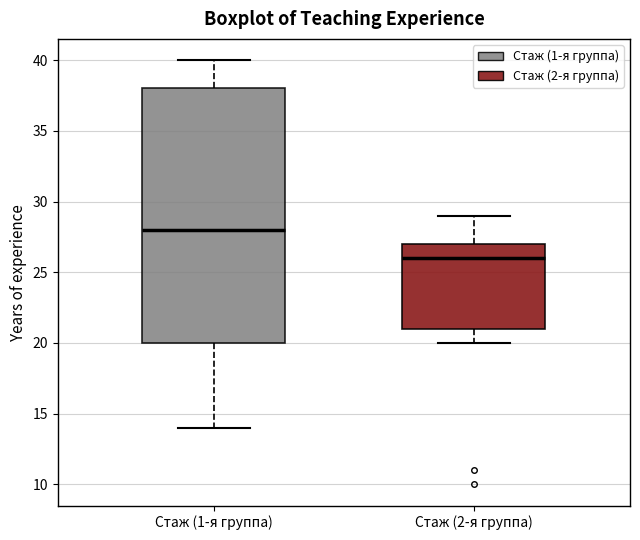

Which box has the highest median line?

Стаж (1-я группа)